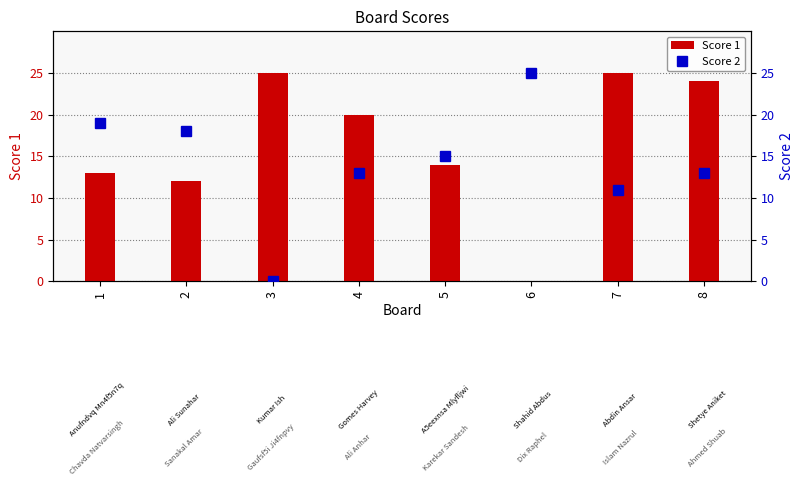

Reading right to left, list all the values displayed in this chart.

Score 1: 24	25	0	14	20	25	12	13
Score 2: 13	11	25	15	13	0	18	19